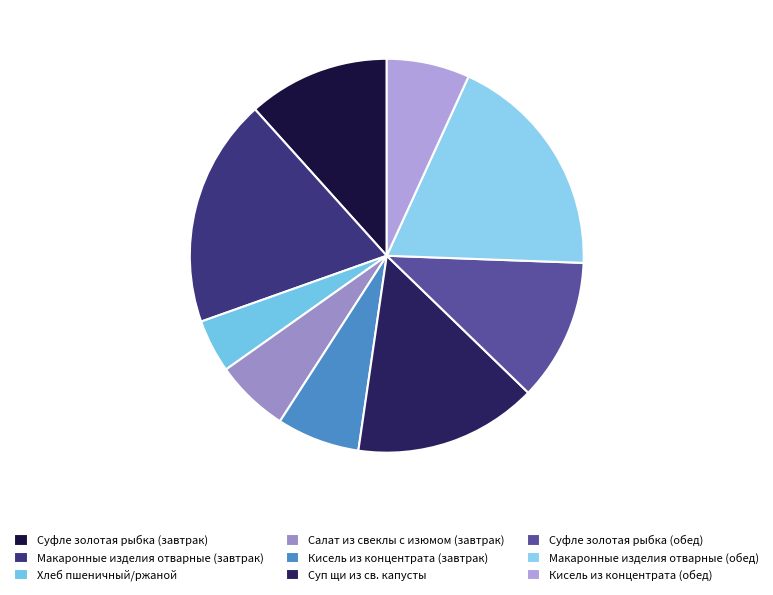

To the nearest percent, what is the difference between the largest and smallest slice percentages?

14%